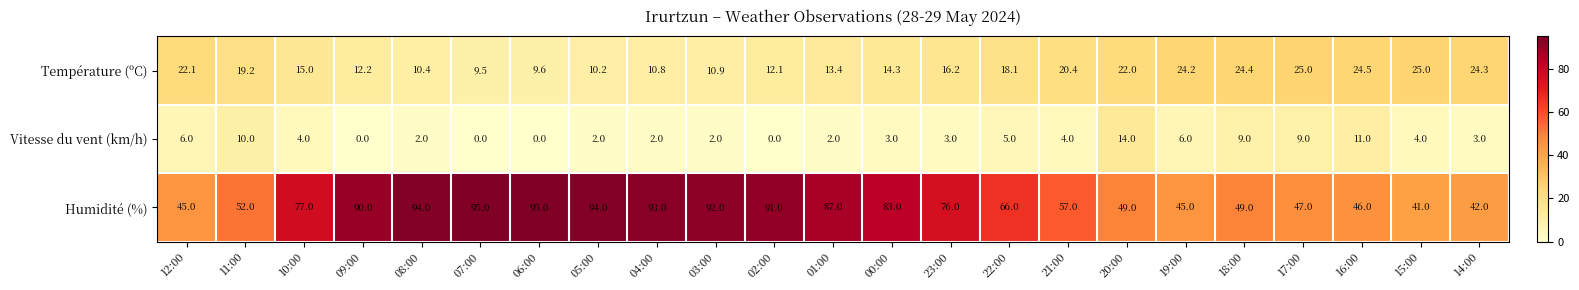

How many data points does each series have?

23